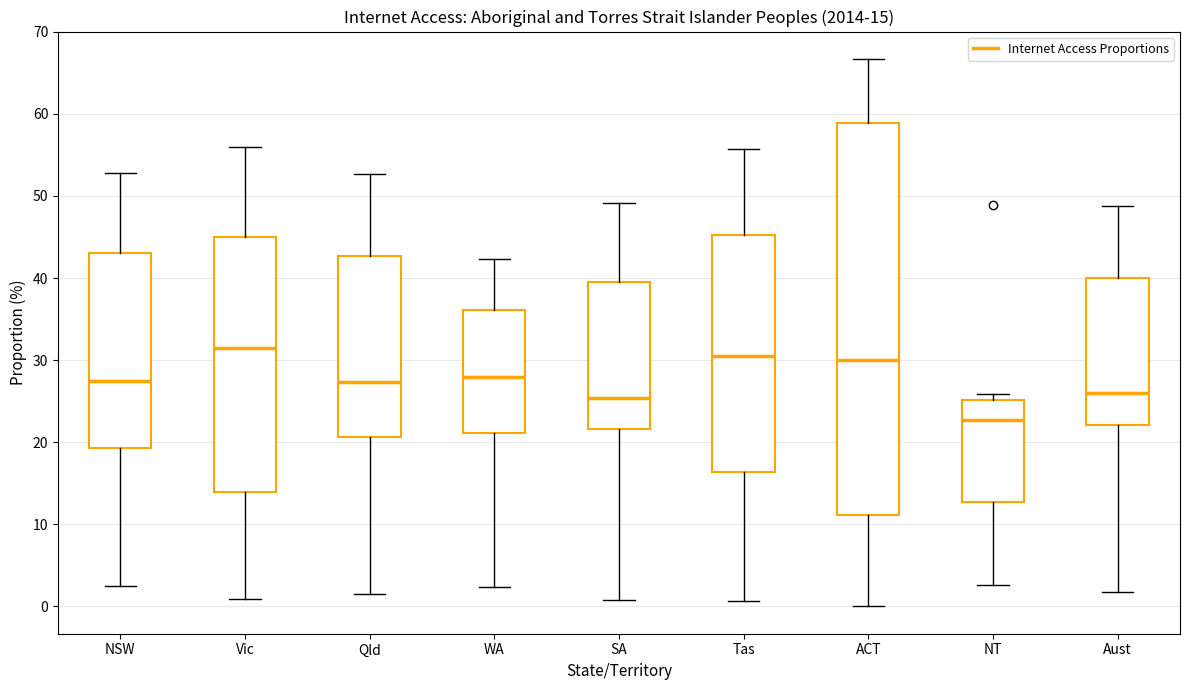

Which box has the lowest median line?

NT